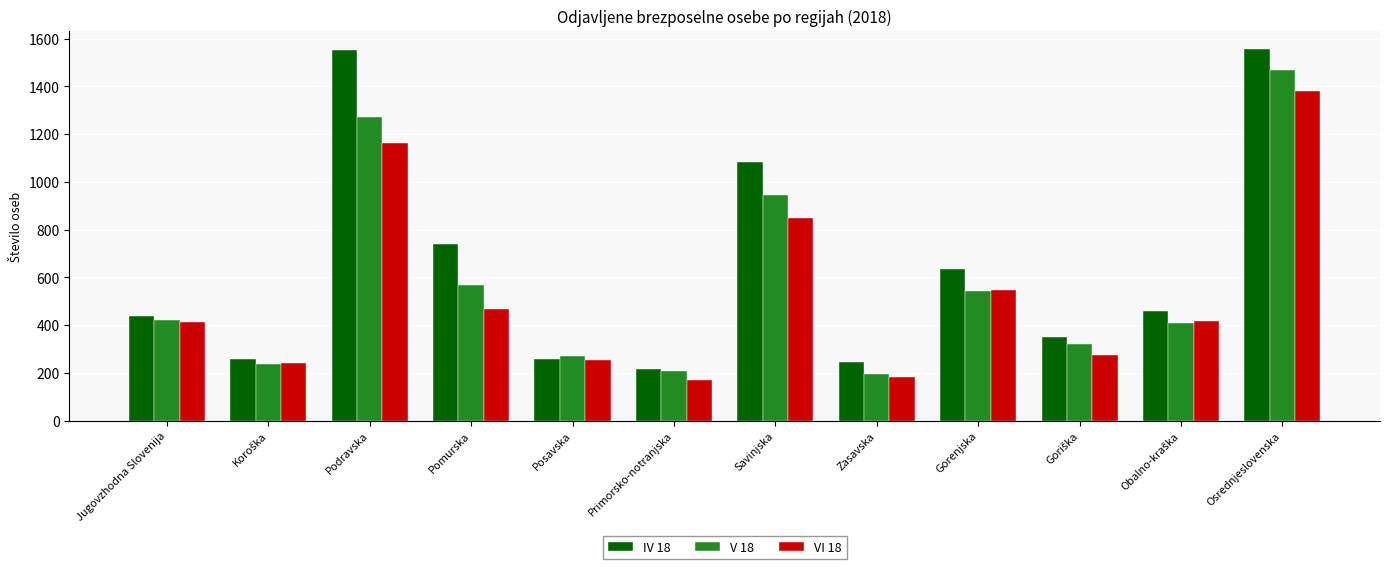

Where is VI 18 nearest to the value 775?

Savinjska